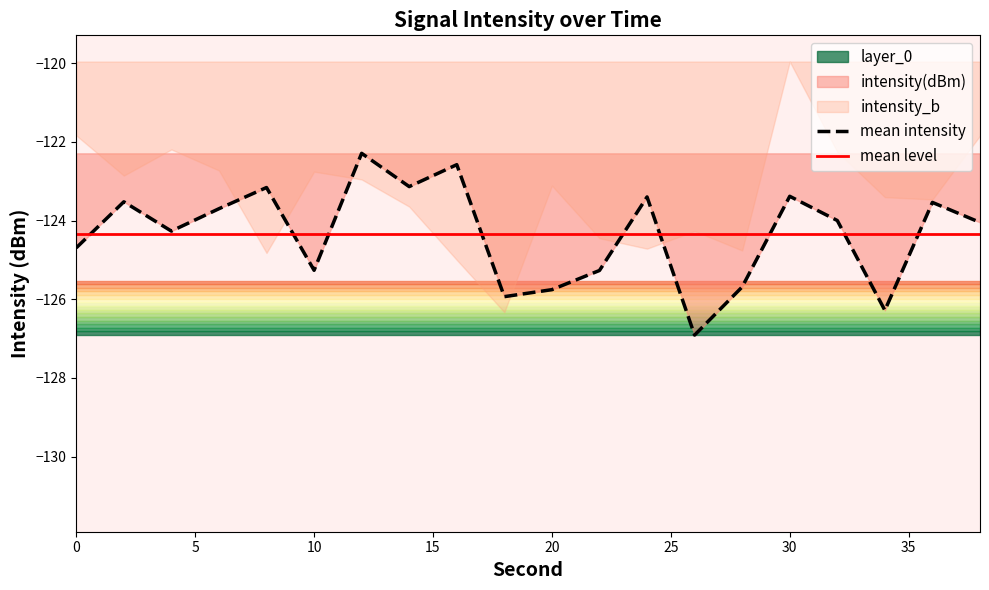

Reading left to right, what are all the values shown in this chart?

0=-124.7	2=-123.5	4=-124.3	6=-123.7	8=-123.2	10=-125.3	12=-122.3	14=-123.1	16=-122.6	18=-125.9	20=-125.8	22=-125.3	24=-123.4	26=-126.9	28=-125.7	30=-123.4	32=-124.0	34=-126.3	36=-123.5	38=-124.0